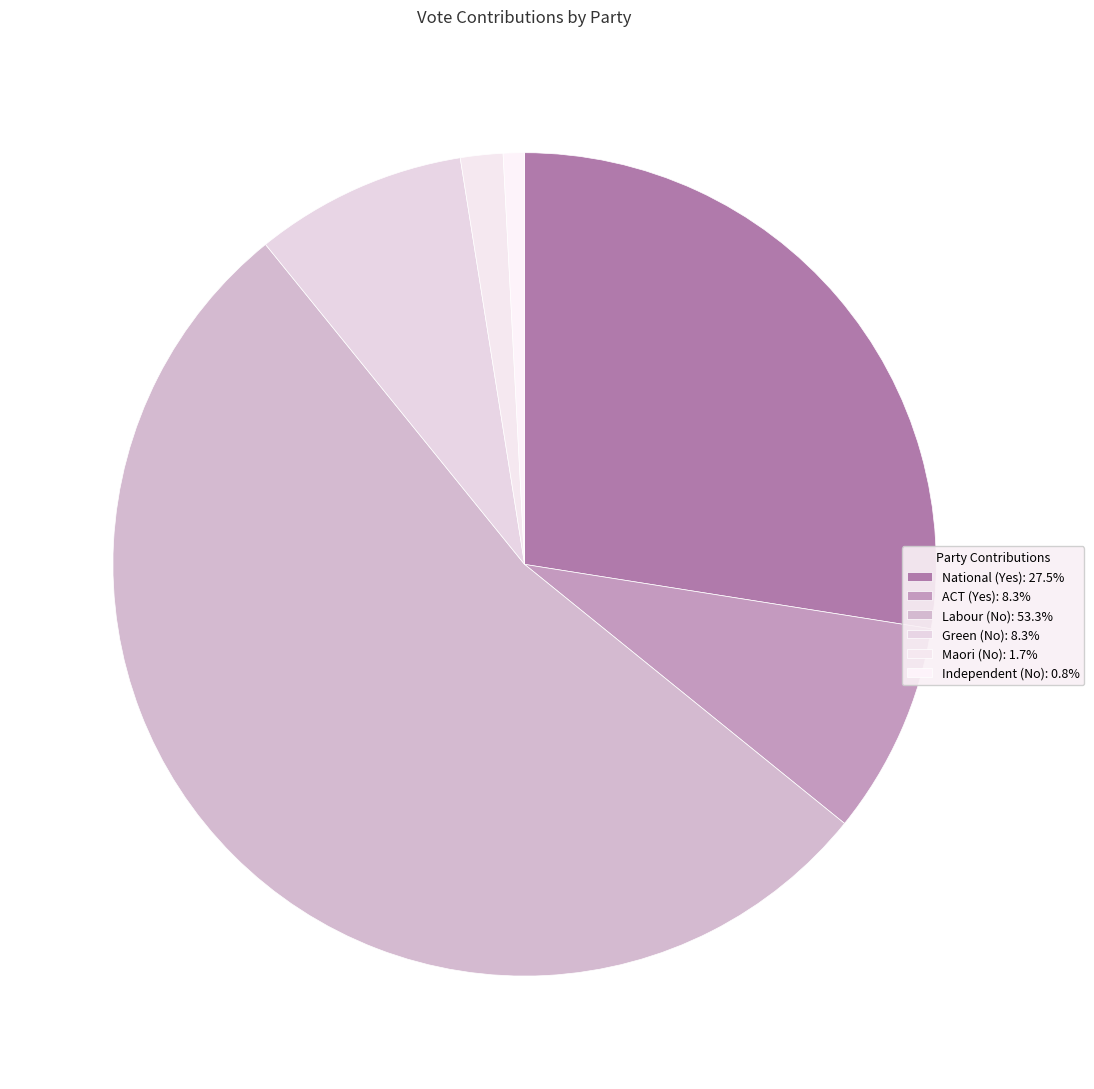

Which slice is the smallest?

Independent (No)